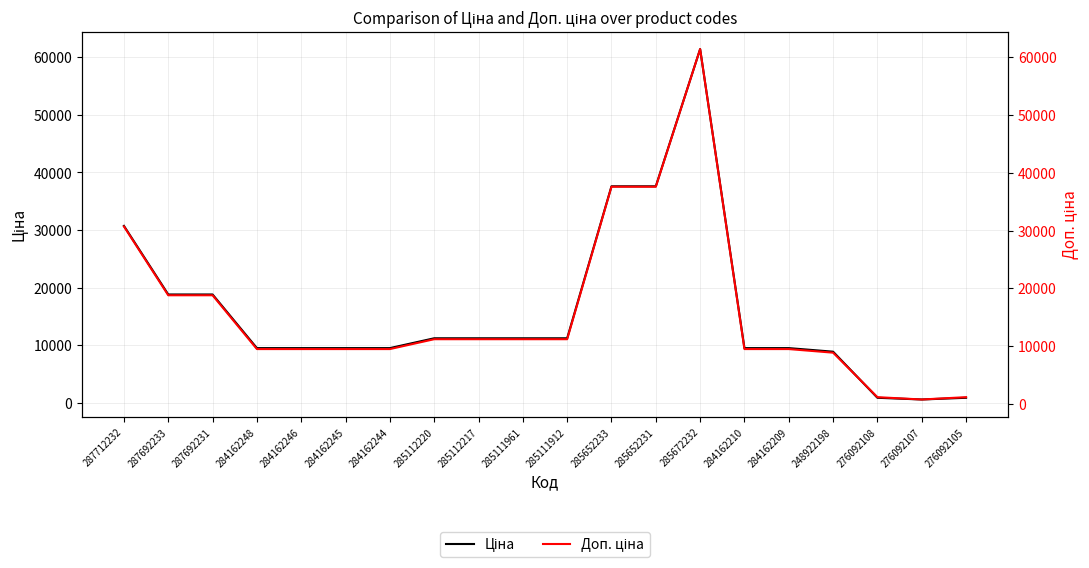

Where is the first local maximum for Доп. ціна?

285672232